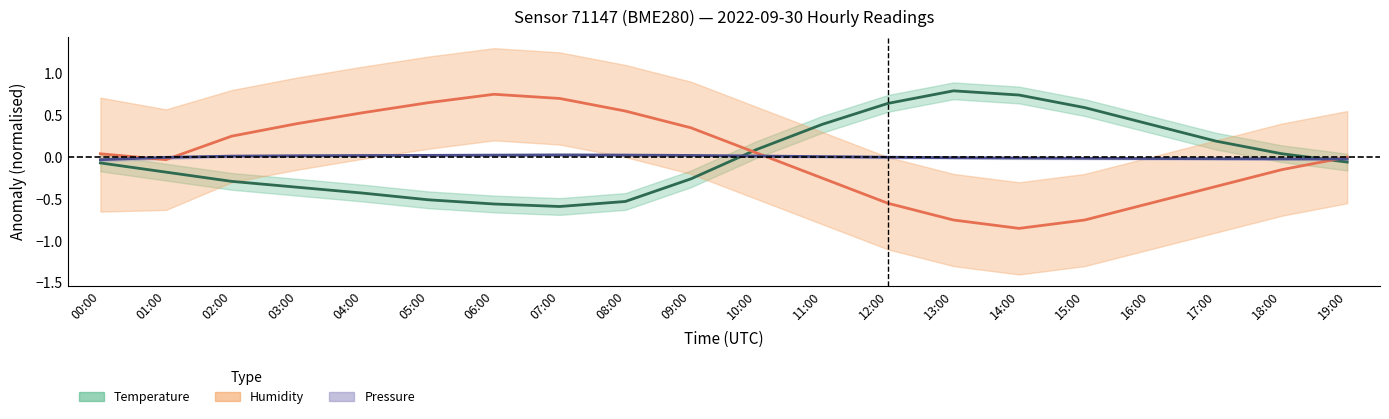

Between which two adjacent categories do Temperature anomaly (°C) and Humidity anomaly (%) first intersect?

09:00 and 10:00